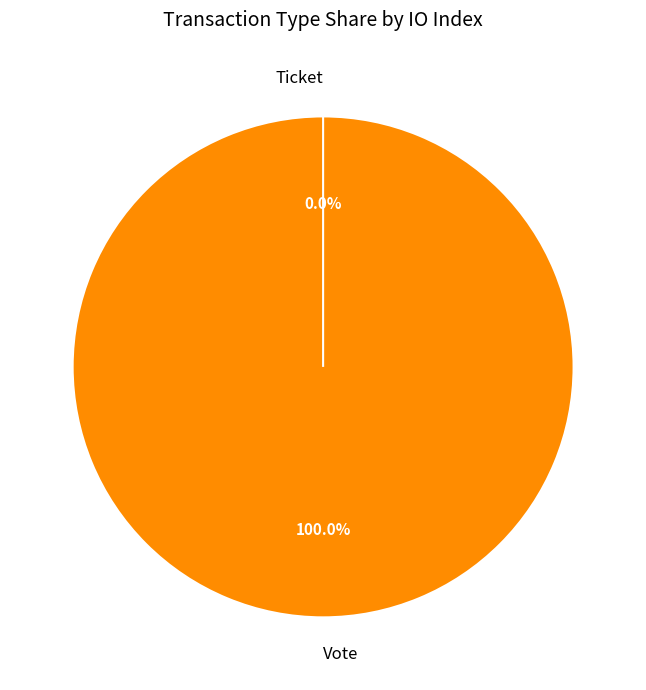

Count the number of slices in the pie.

2